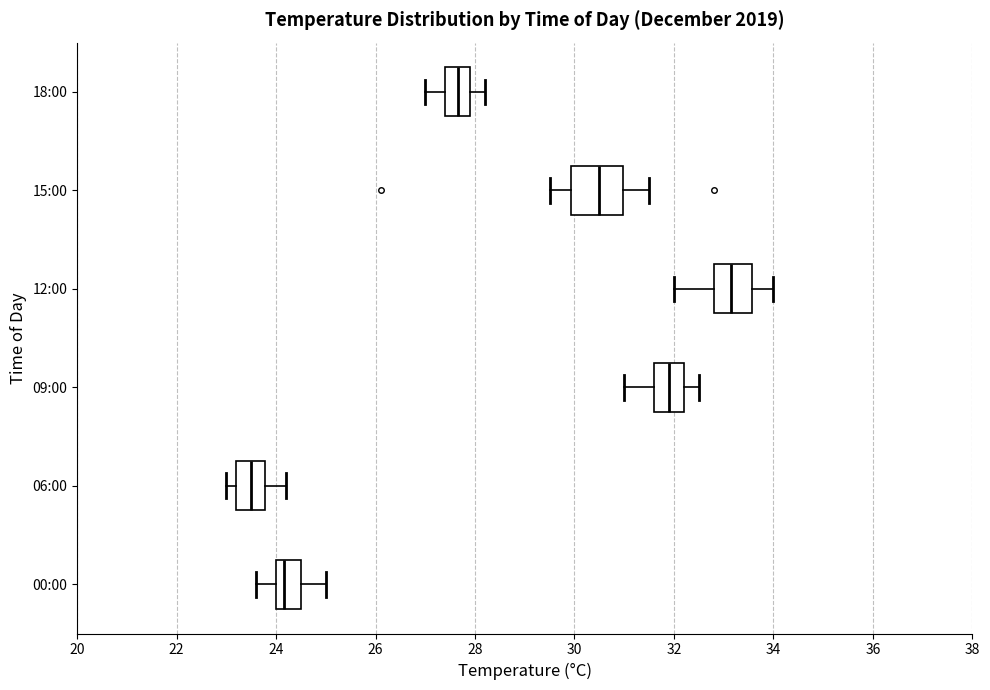

Where is the right edge of the box for 06:00 on the x-axis? The values are not printed on the chart, so give them approximately, as read against the axis.

23.8